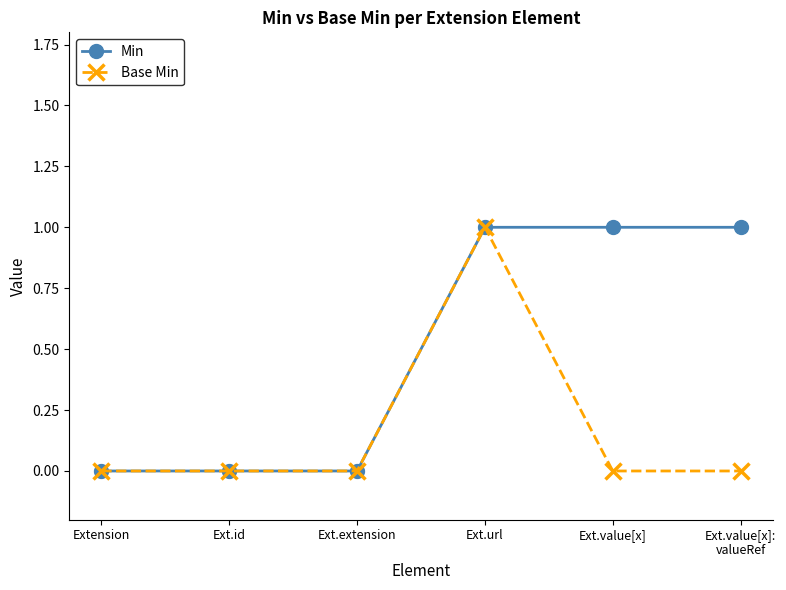

True or false: Min has more than 2 points higher than both neighbors.

False